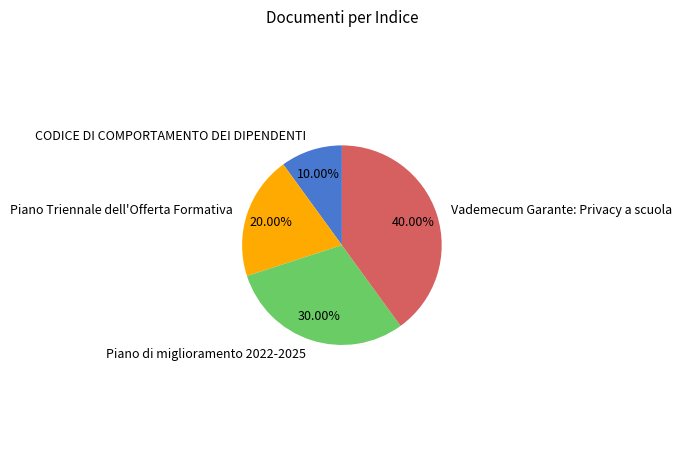

To the nearest percent, what is the combined percentage of Piano Triennale dell'Offerta Formativa and Vademecum Garante: Privacy a scuola?

60%